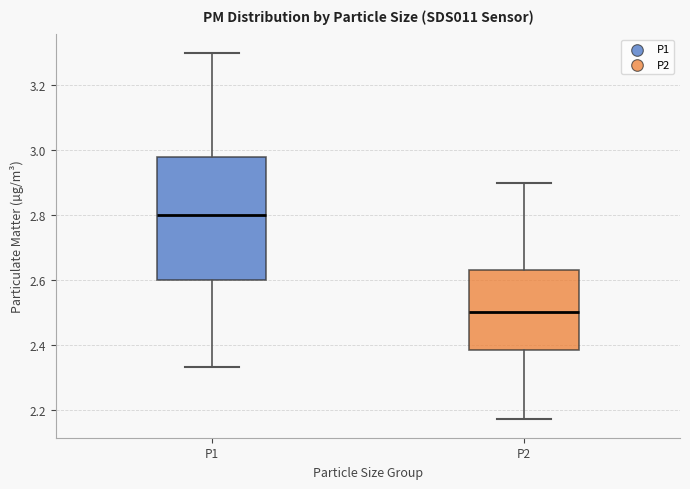

Where does the median line of the box for P1 sit on the y-axis? The values are not printed on the chart, so give them approximately, as read against the axis.

2.80